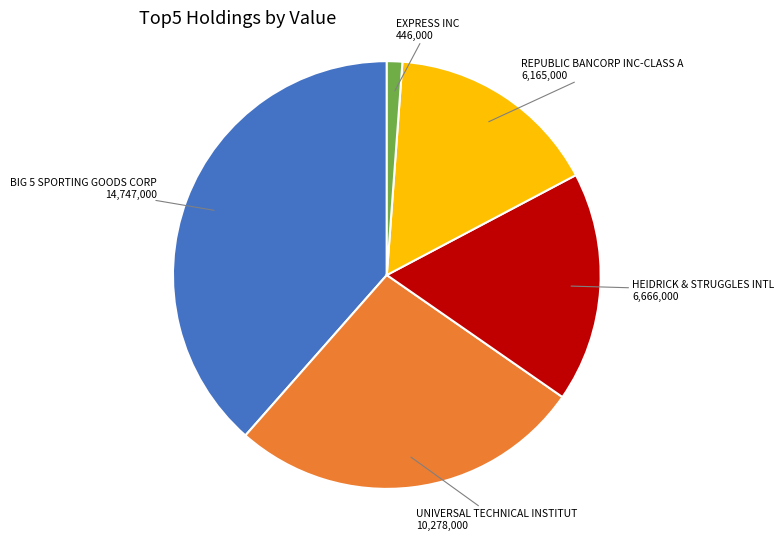

Count the number of slices in the pie.

5